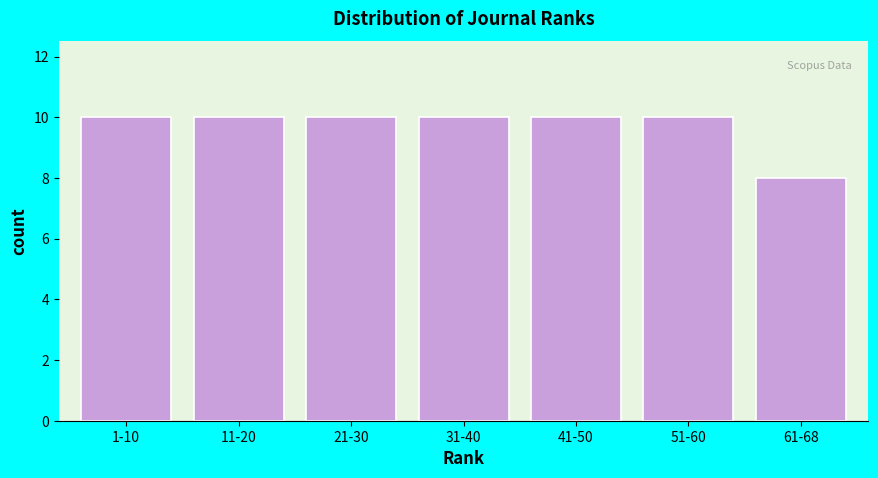

Reading left to right, extract all data points from this chart.

10	10	10	10	10	10	8